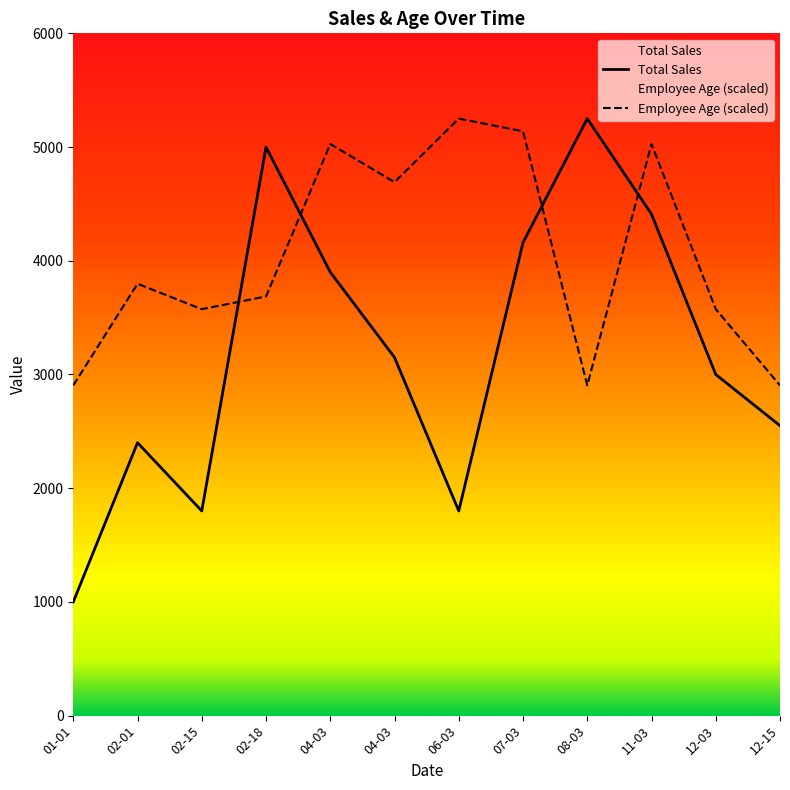

What is the maximum value shown in the chart?

5250.0